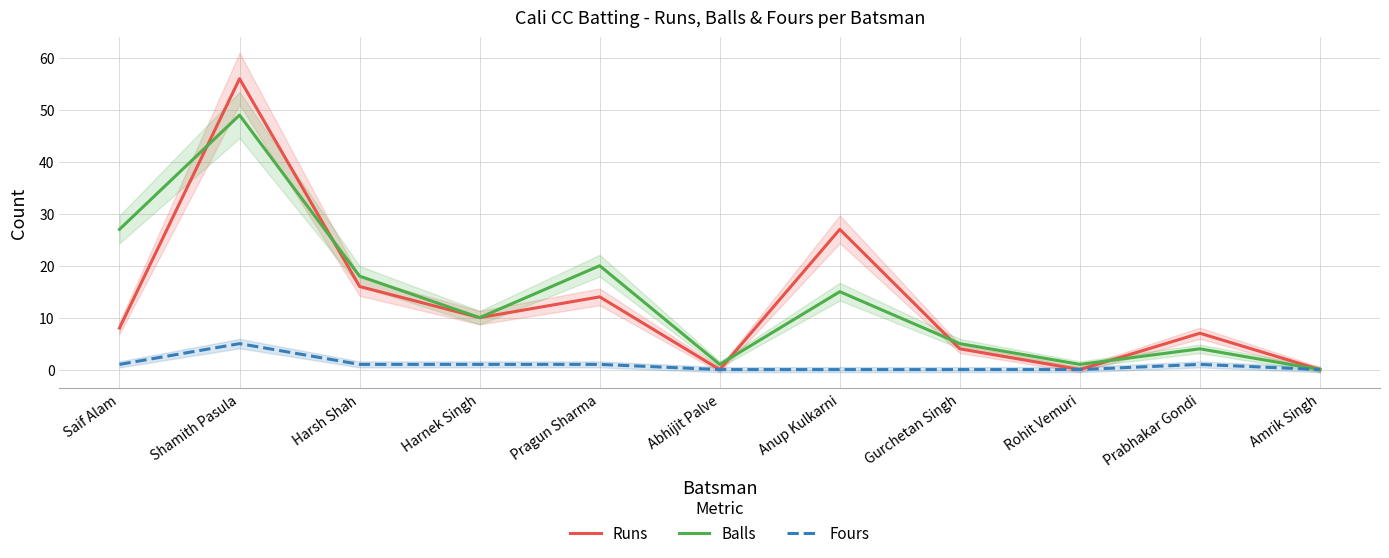

What is the sum of all Balls values?

150